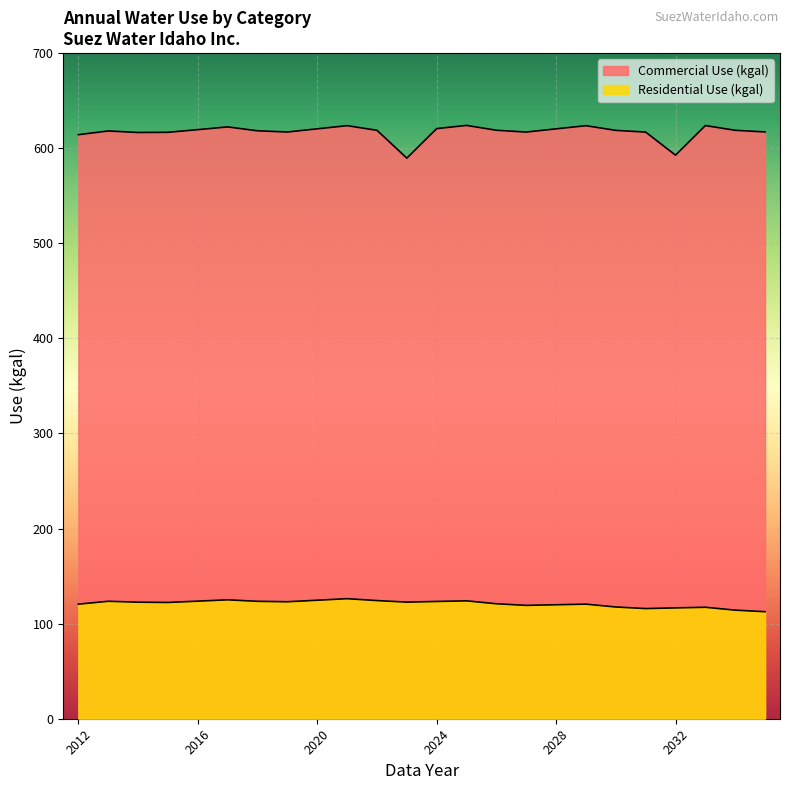

What is the sum of all Commercial Use (kgal) values?

14808.5